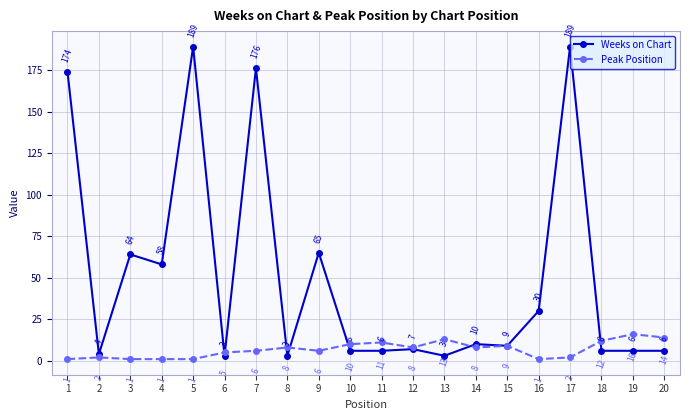

Count the number of categories in the chart.

20